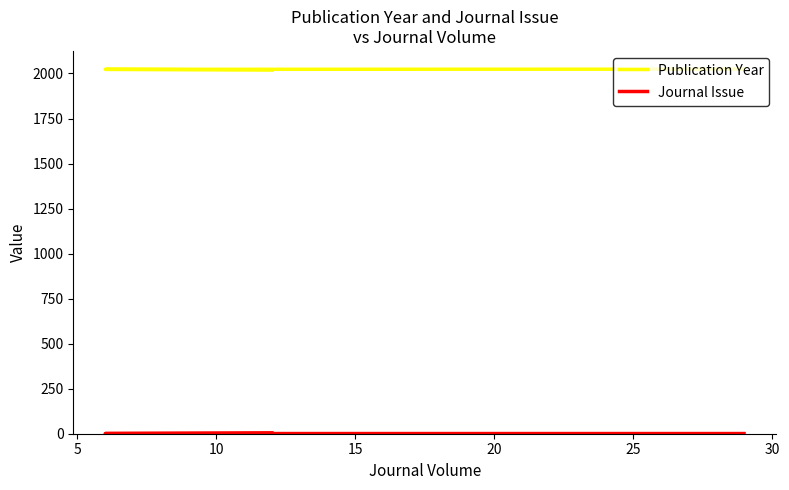

True or false: Publication Year has a value of 3114 at 10.

False